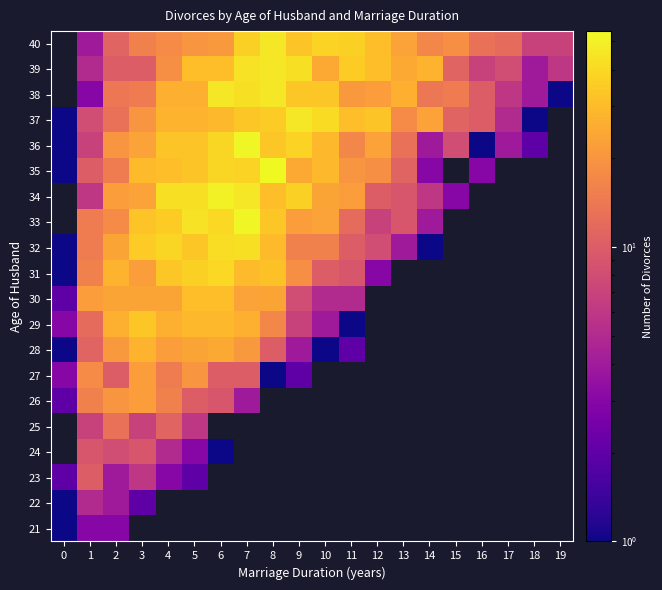

True or false: 36 has a value of 5.4 at 14.

False